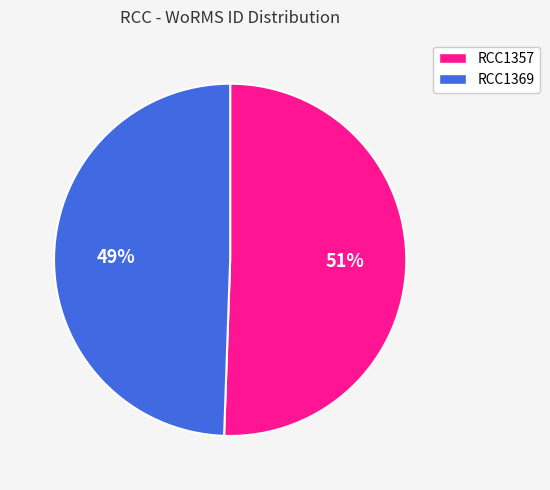

Which category has the smallest portion of the pie?

RCC1369